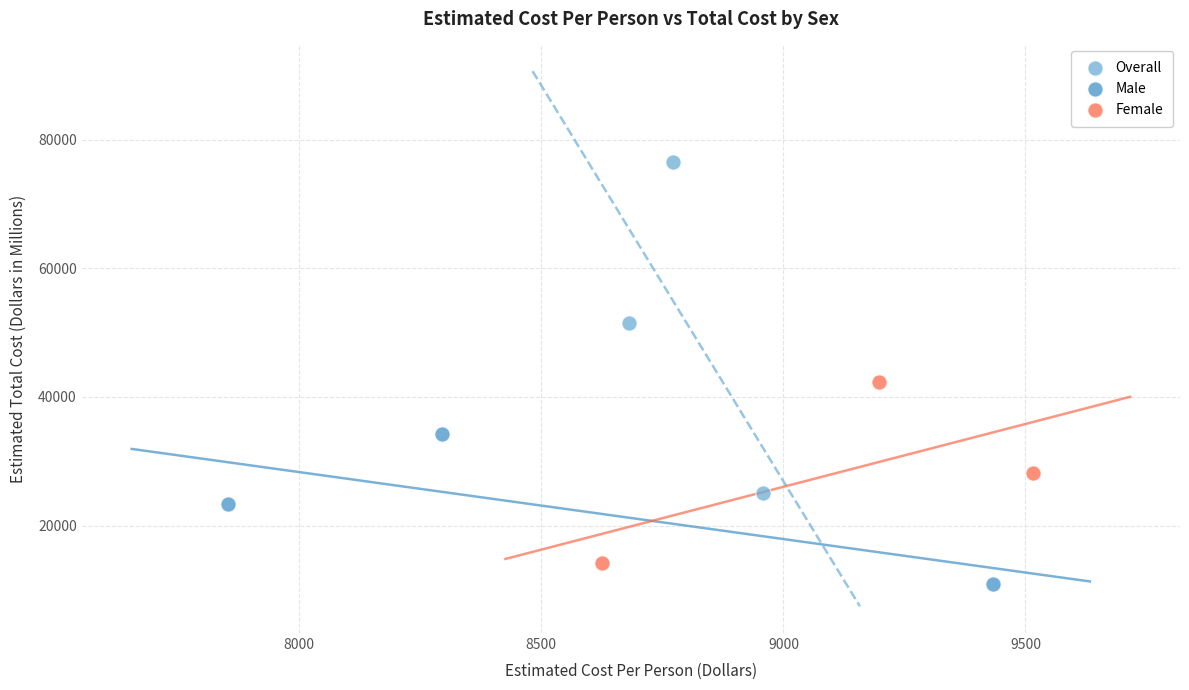

Which series contains the highest Y value?

Overall